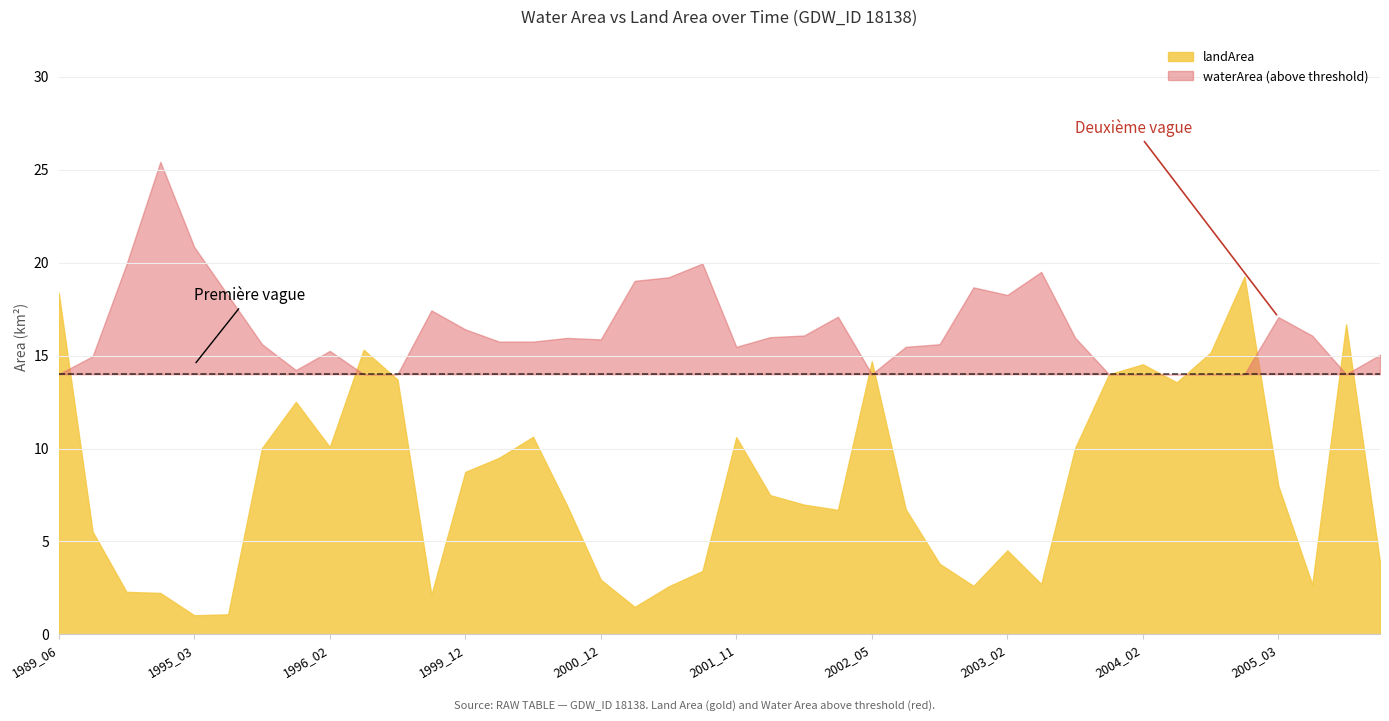

How many interior local valleys does the waterArea series have?

9